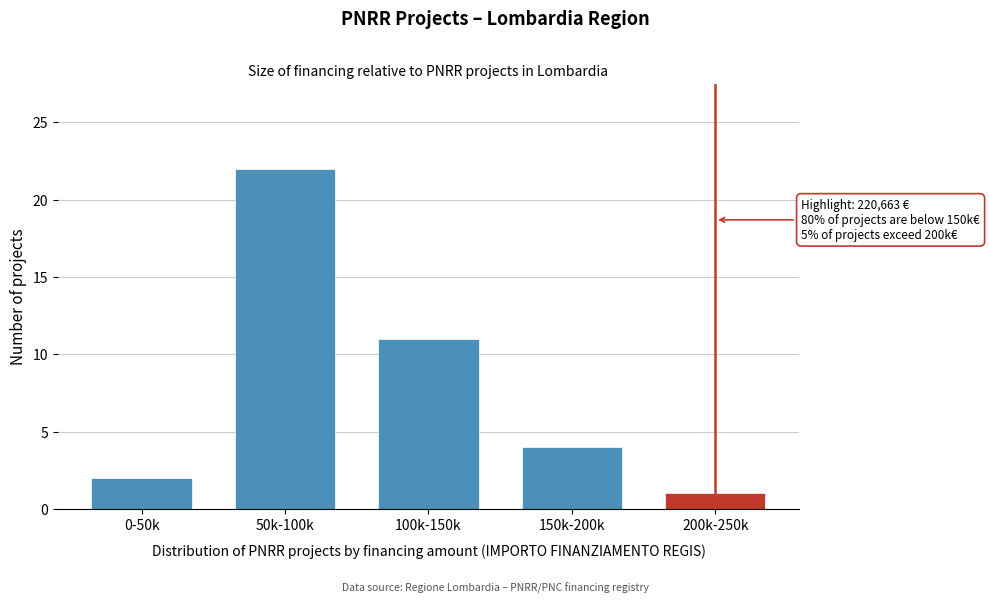

Reading left to right, list all the values displayed in this chart.

0-50k=2	50k-100k=22	100k-150k=11	150k-200k=4	200k-250k=1